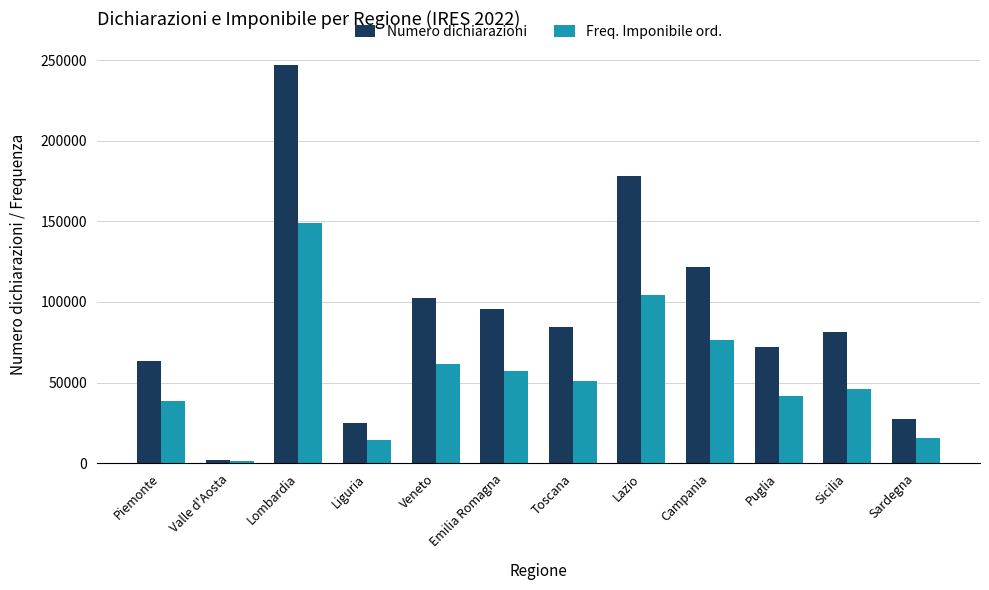

What is the average value of the Numero dichiarazioni series?

91602